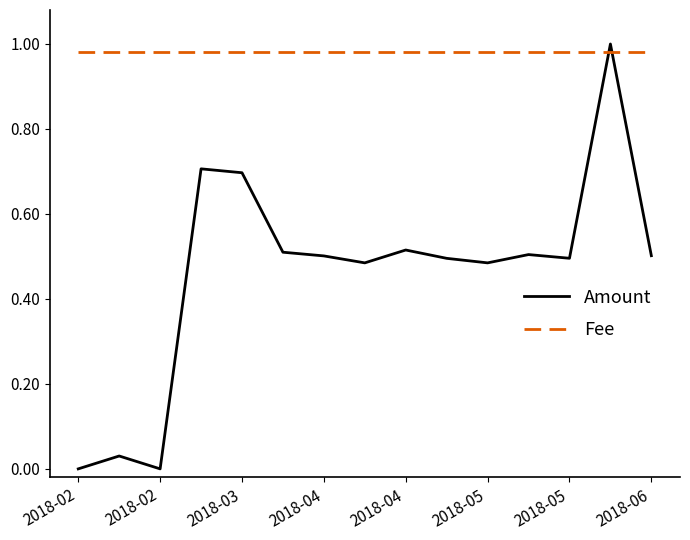

List the series in order of their overall mean, highest first.

Fee, Amount